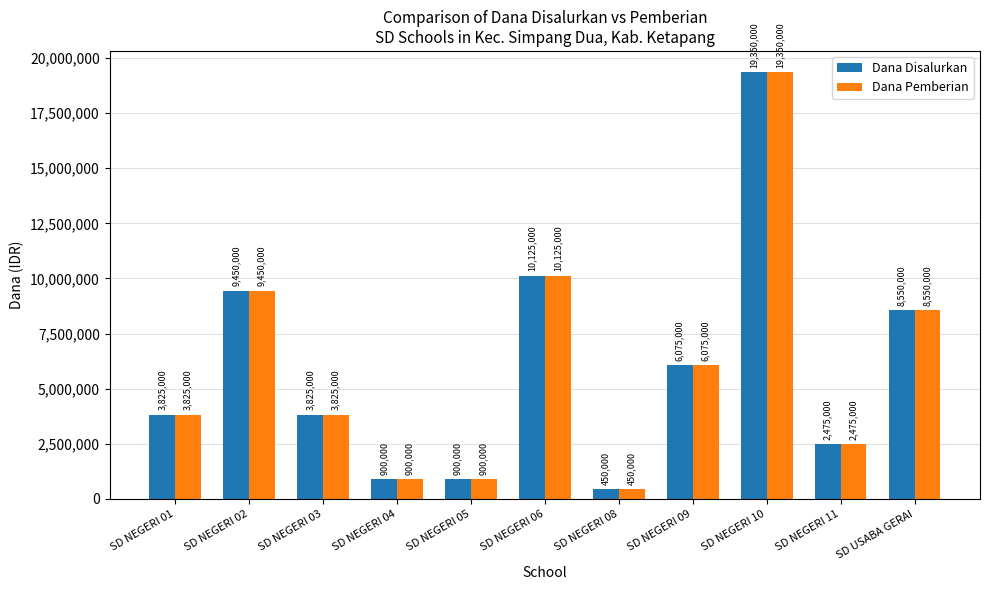

What is the sum of all Dana Pemberian values?

65925000